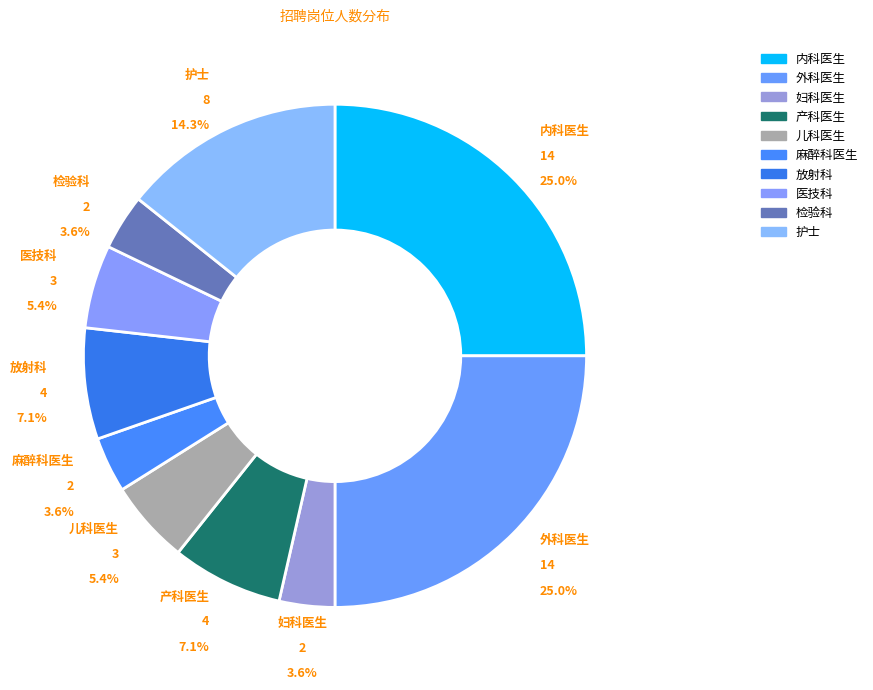

How many slices are in this pie chart?

10